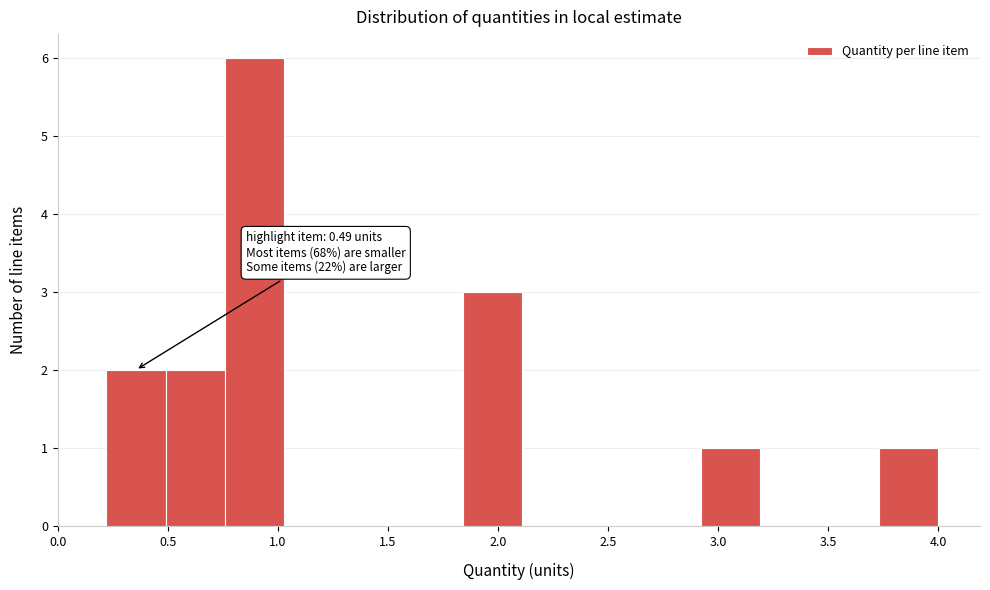

Over which range of the x-axis is the bar tallest?

0.76 to 1.03